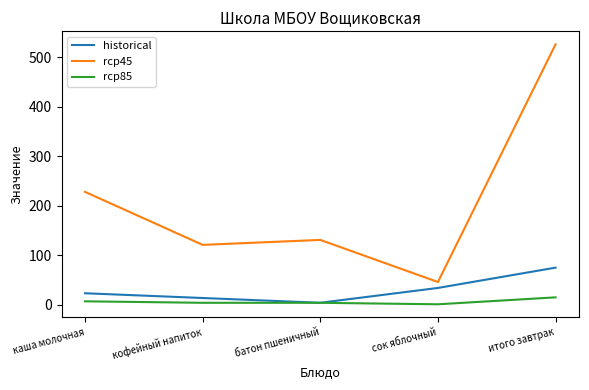

What are all the series names shown in the legend?

historical, rcp45, rcp85